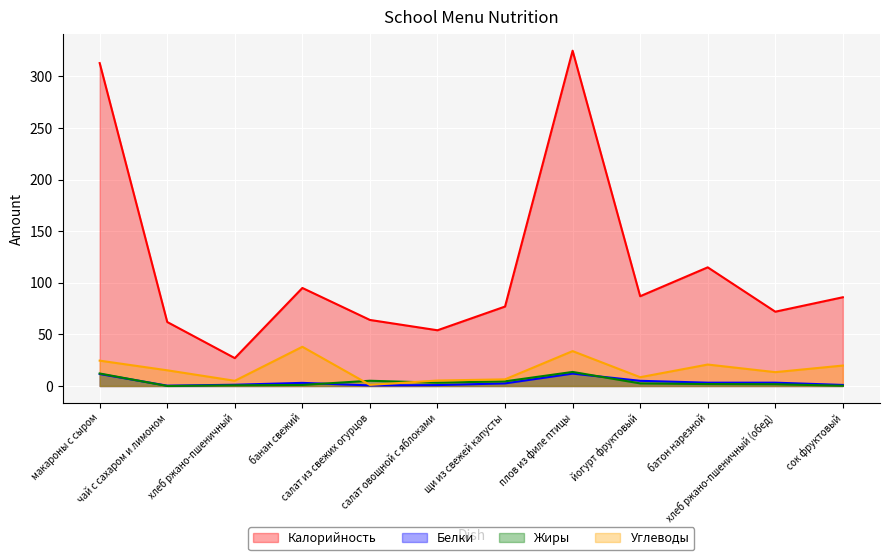

What is the label of the 4th point from the left?

банан свежий